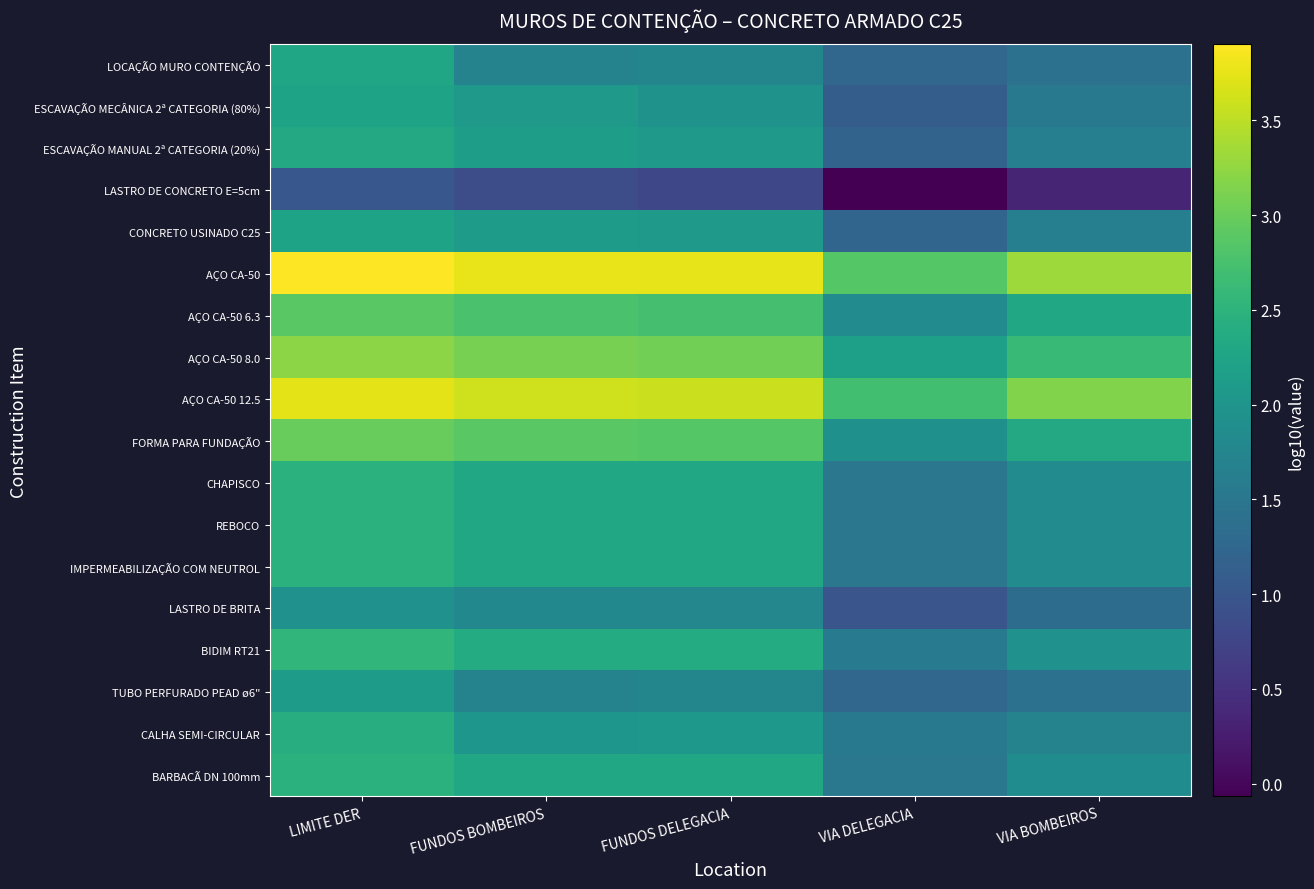

Between LIMITE DER and FUNDOS DELEGACIA, which is larger?

LIMITE DER